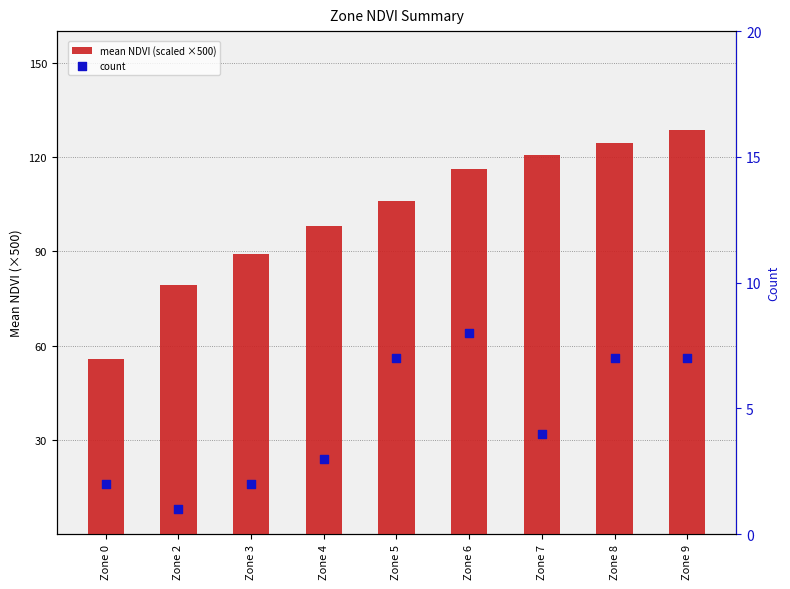

At which category is the sum across all series the highest?

Zone 9